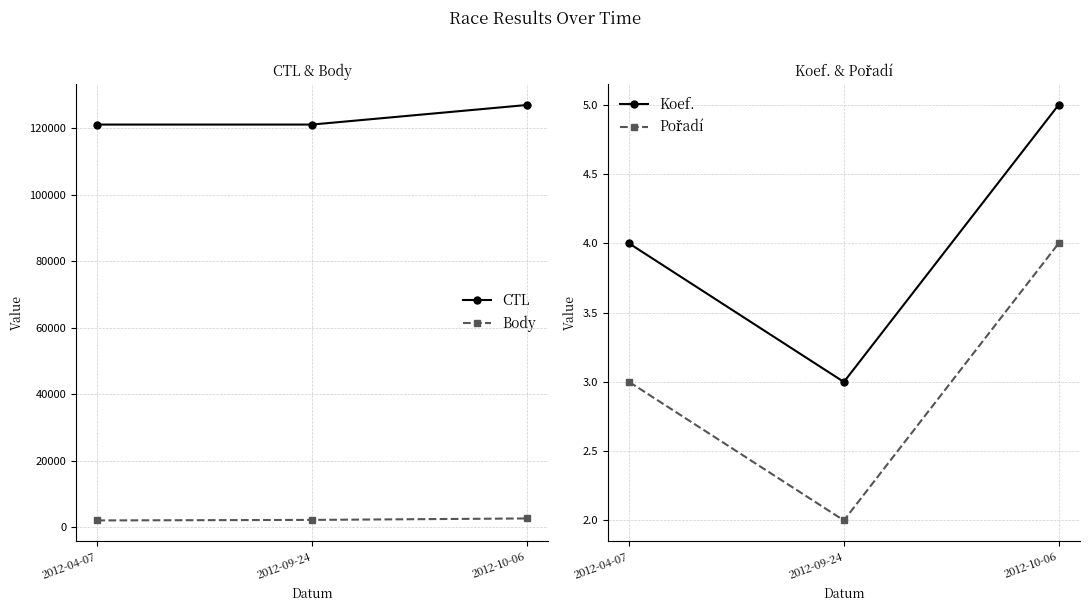

How many data points in CTL are above 121125?

1